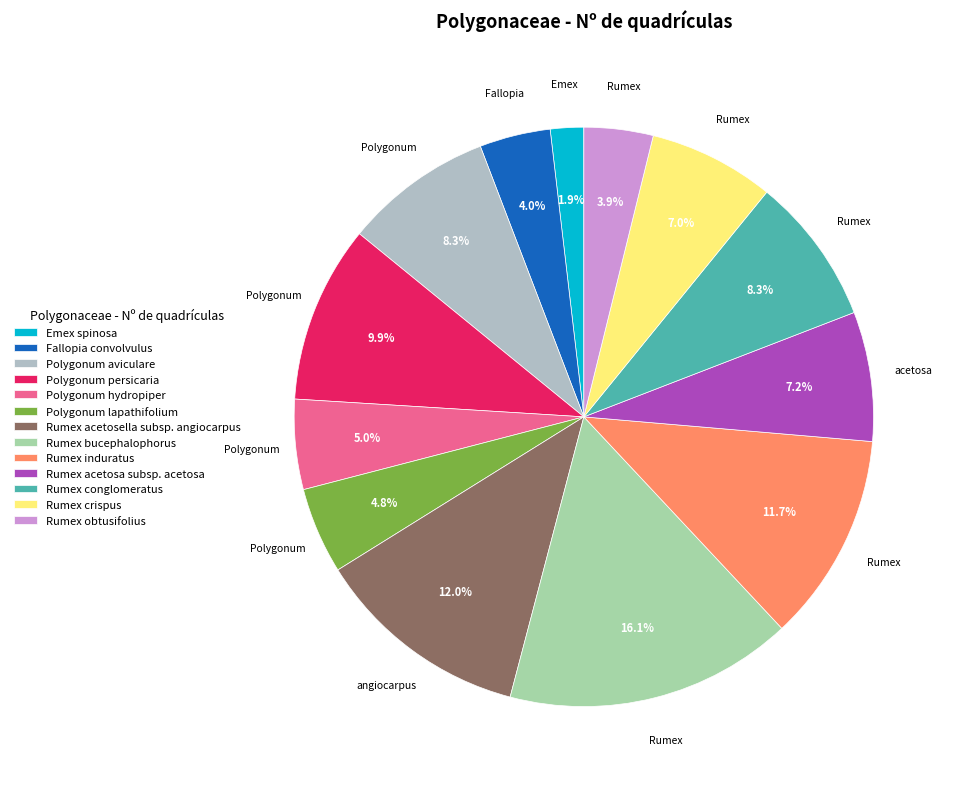

What percentage is NOT represented by Emex spinosa?

98.1%